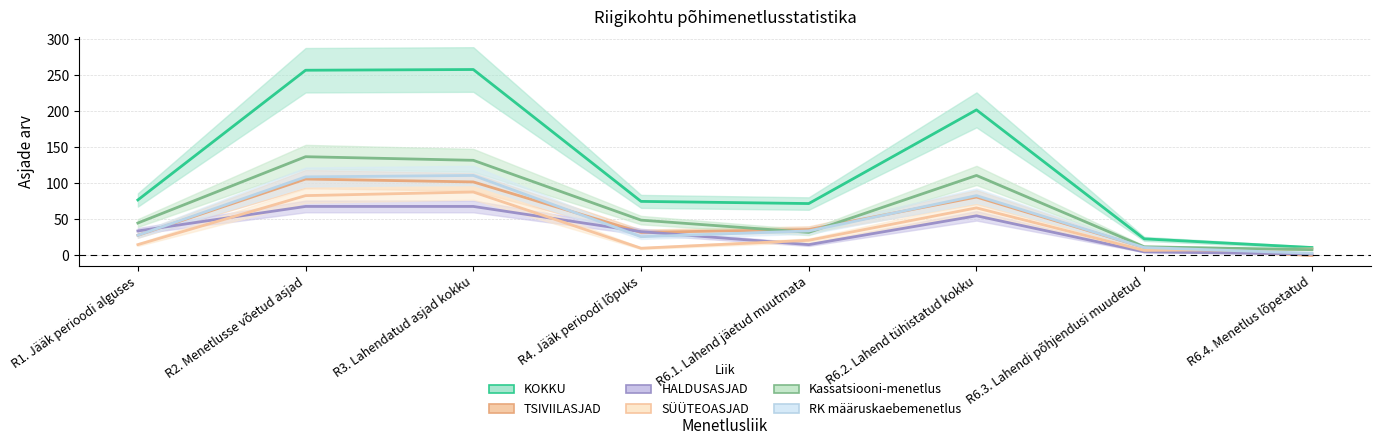

Reading left to right, list all the values displayed in this chart.

KOKKU: 77	257	258	75	72	202	23	11
TSIVIILASJAD: 28	106	102	32	36	81	11	0
HALDUSASJAD: 34	68	68	33	15	55	5	2
SÜÜTEOASJAD: 15	83	88	10	21	66	7	9
Kassatsiooni-menetlus: 45	137	132	49	32	111	12	8
RK määruskaebemenetlus: 28	109	111	26	34	83	11	3